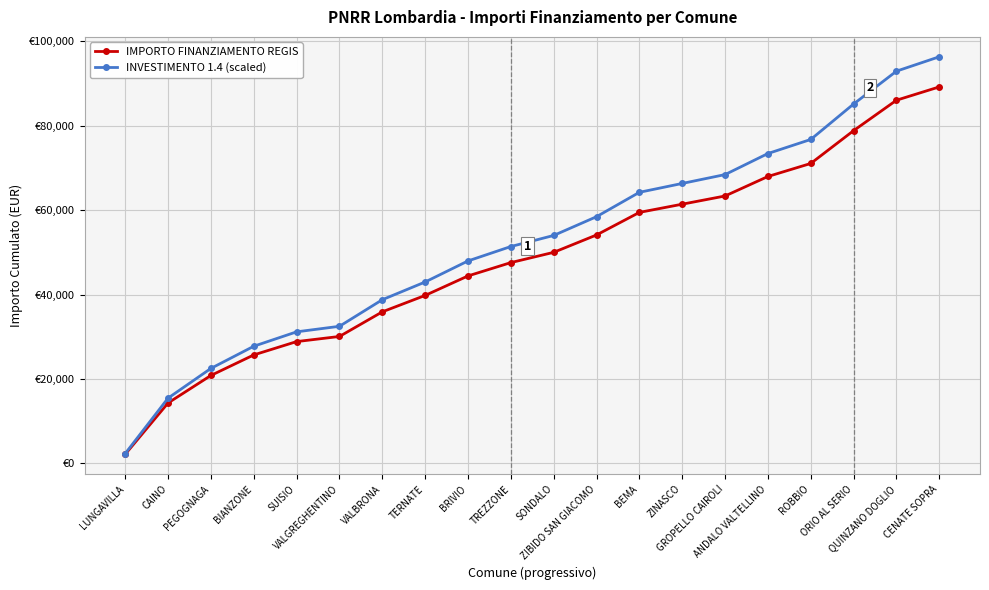

What is the sum of all INVESTIMENTO 1.4 (scaled) values?

1049047.2